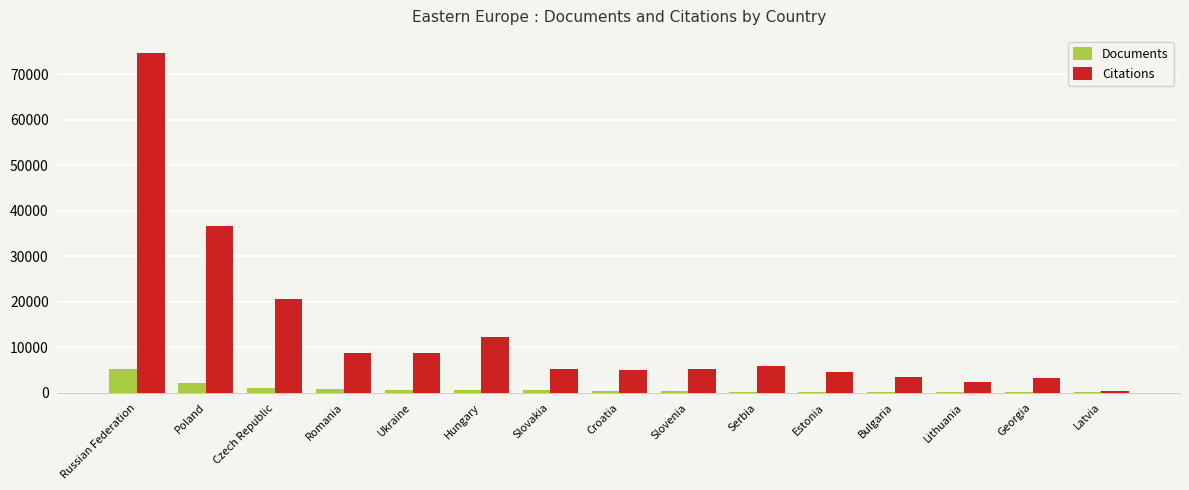

What is the maximum value for Documents?

5139